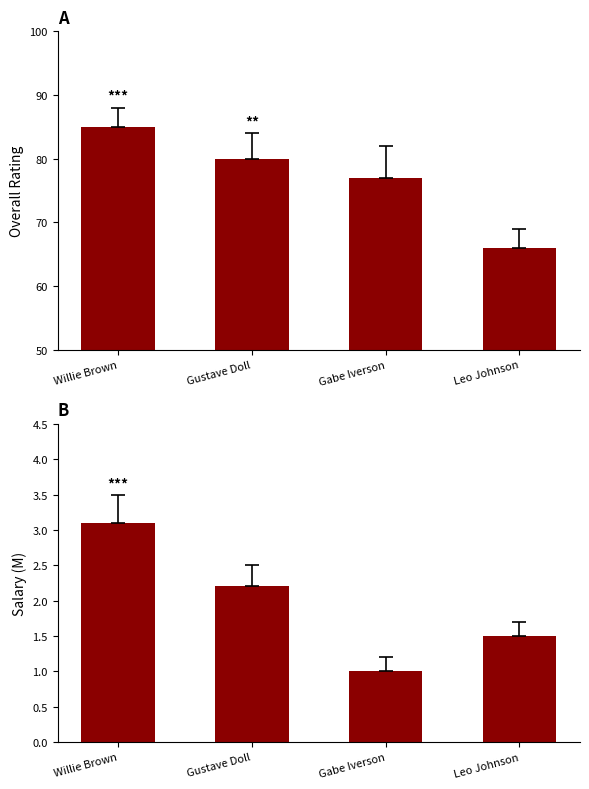

What is the label of the 2nd bar from the right?

Gabe Iverson